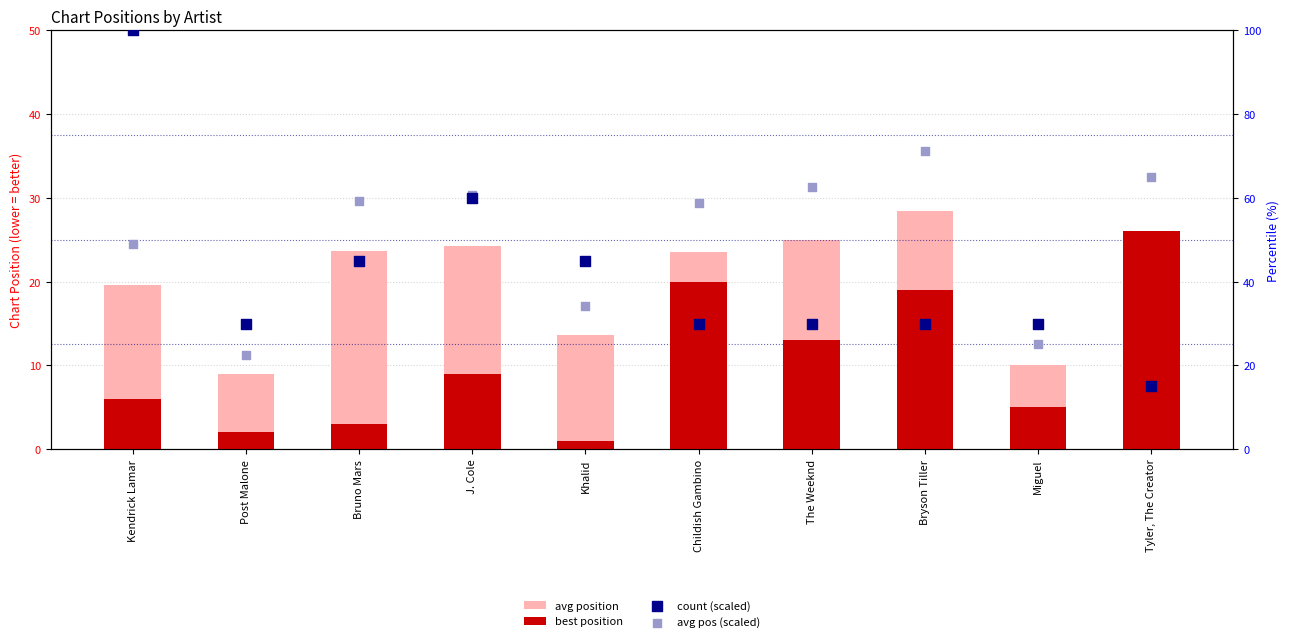

What are all the series names shown in the legend?

avg position, best position, count (scaled), avg pos (scaled)